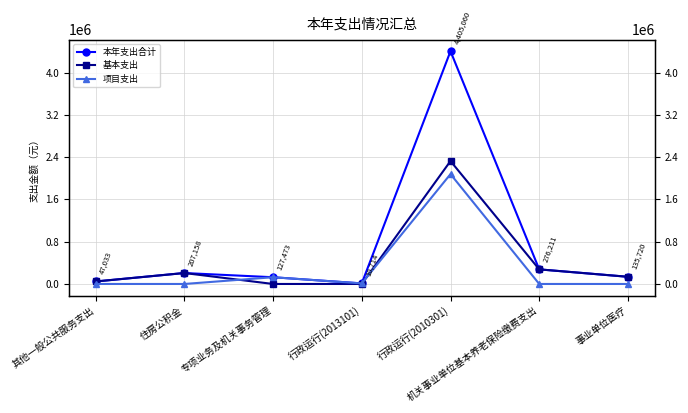

True or false: 基本支出 and 本年支出合计 intersect in this chart.

False